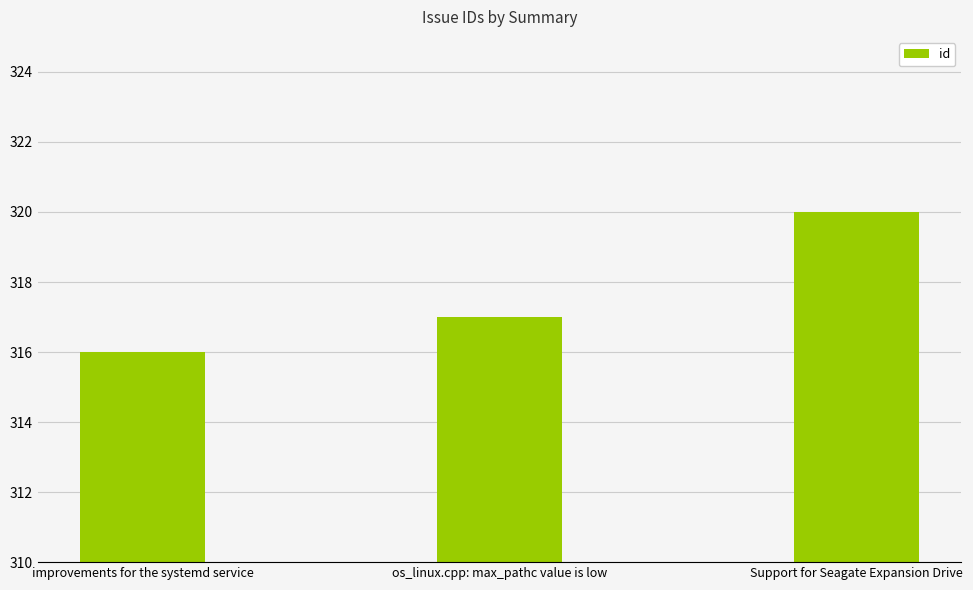

Count the number of categories in the chart.

3